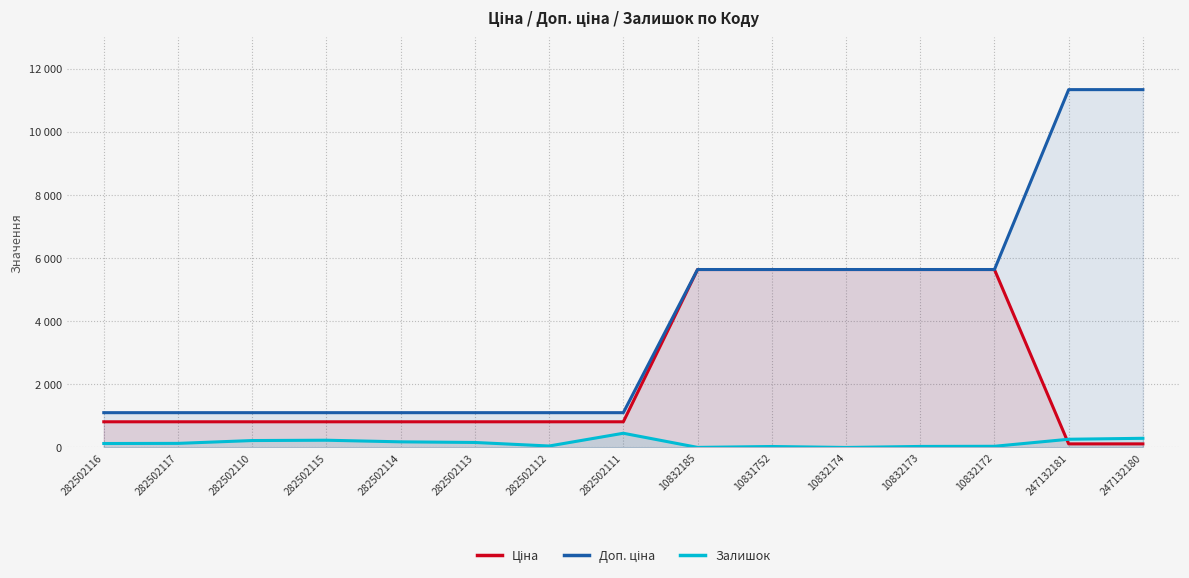

The value of Залишок at 247132181 is 400.8. True or false?

False